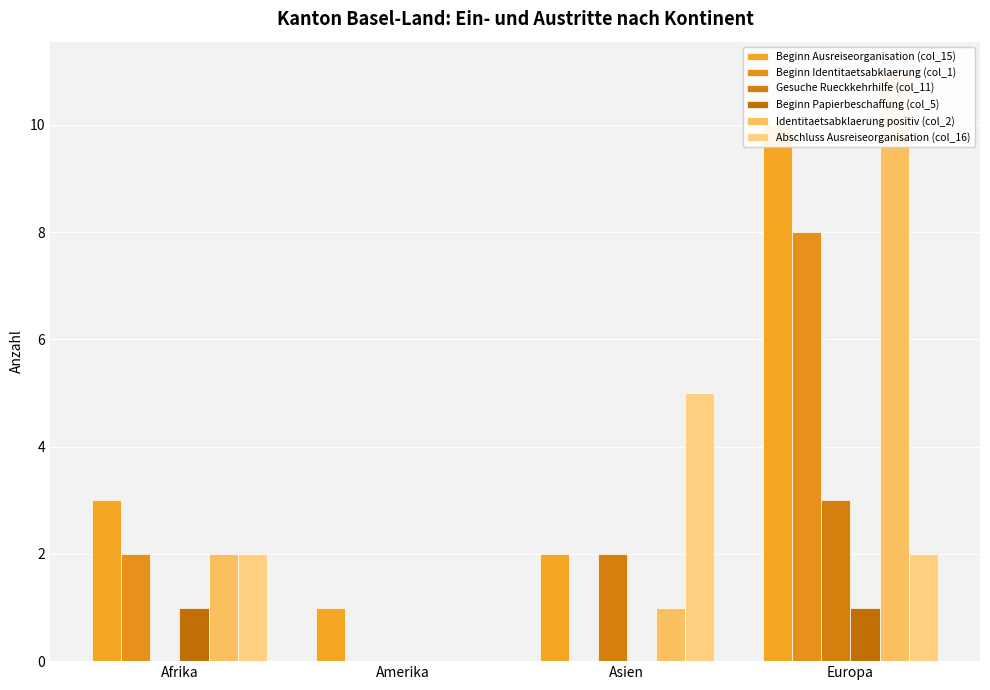

What position from the left is Asien?

3